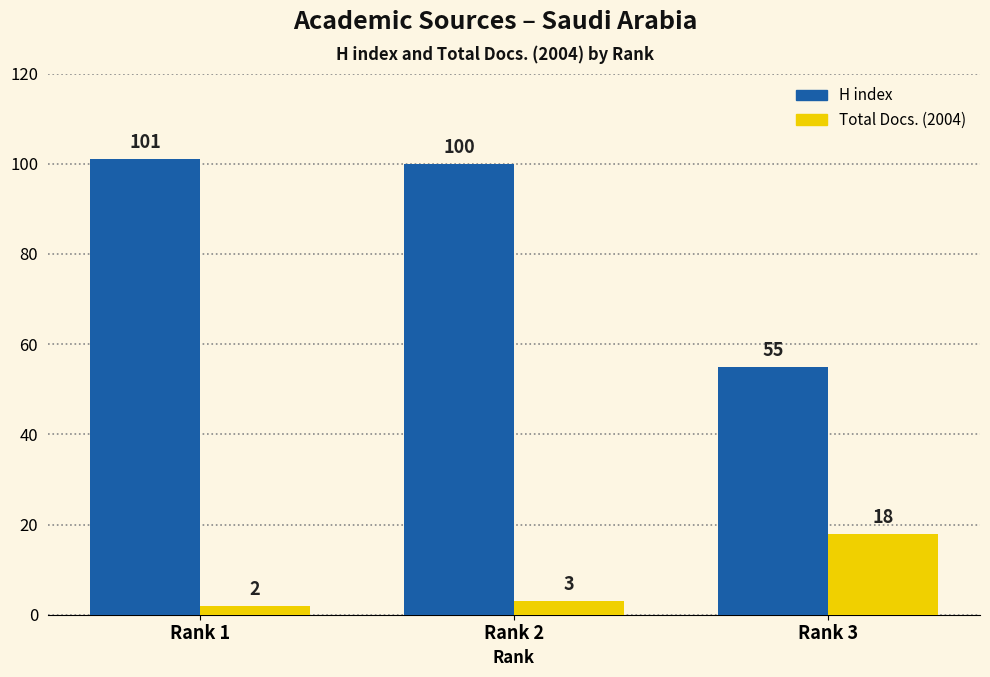

Which series has the largest total across all categories?

H index